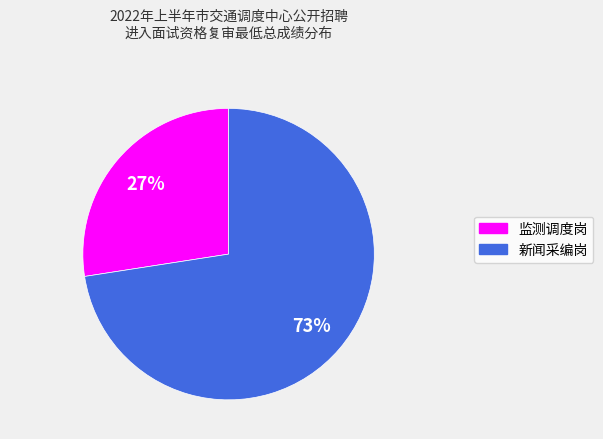

Which category has the biggest portion of the pie?

新闻采编岗